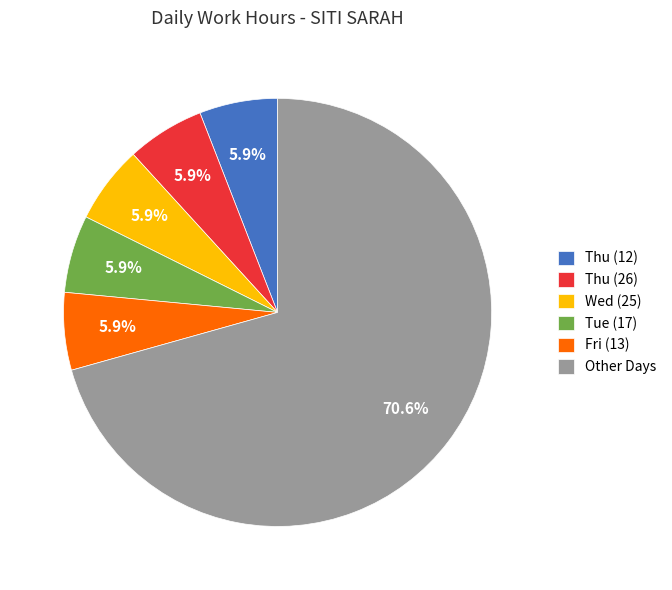

Does Fri (13) represent more than half of the total?

No